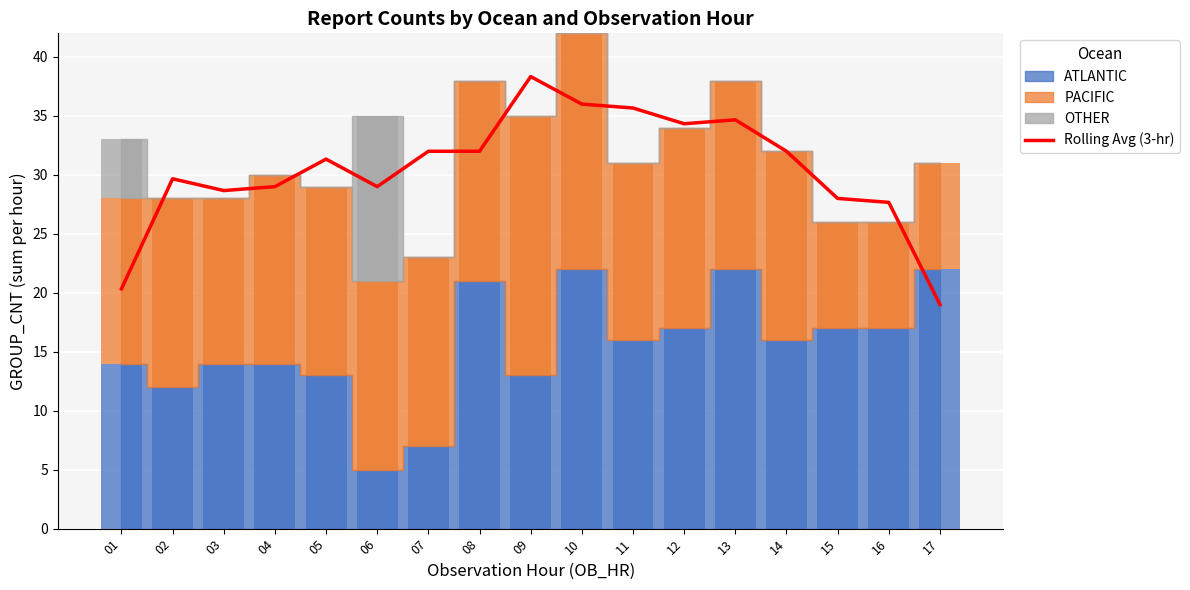

At which label does the data first exceed 31?

05